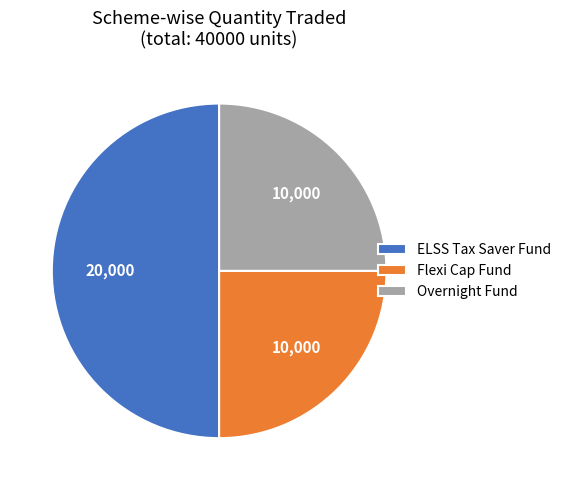

Which slice is the largest?

ELSS Tax Saver Fund